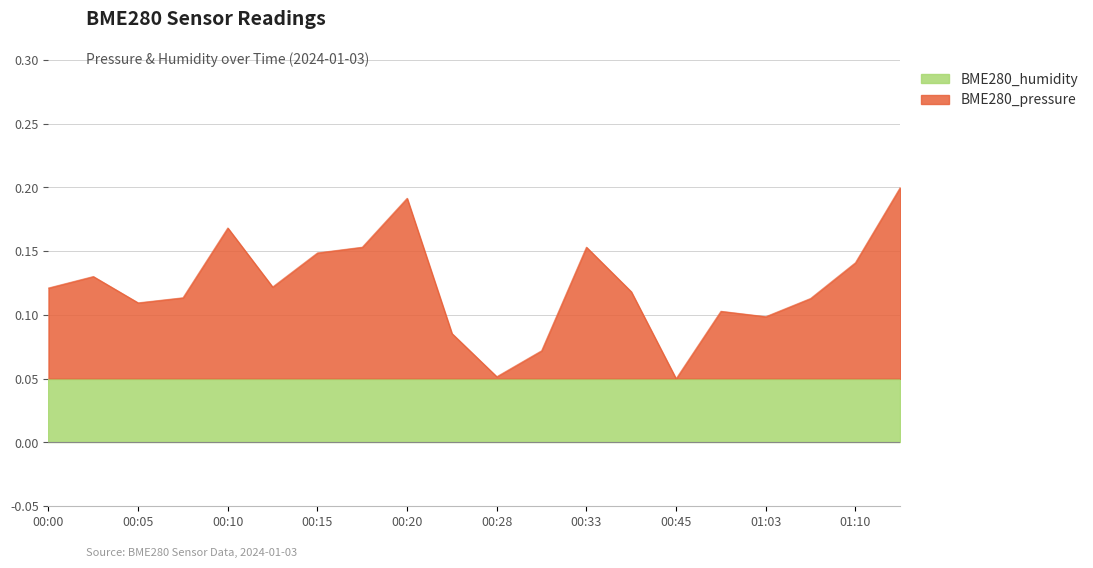

At which category does the data reach its first local valley?

00:05